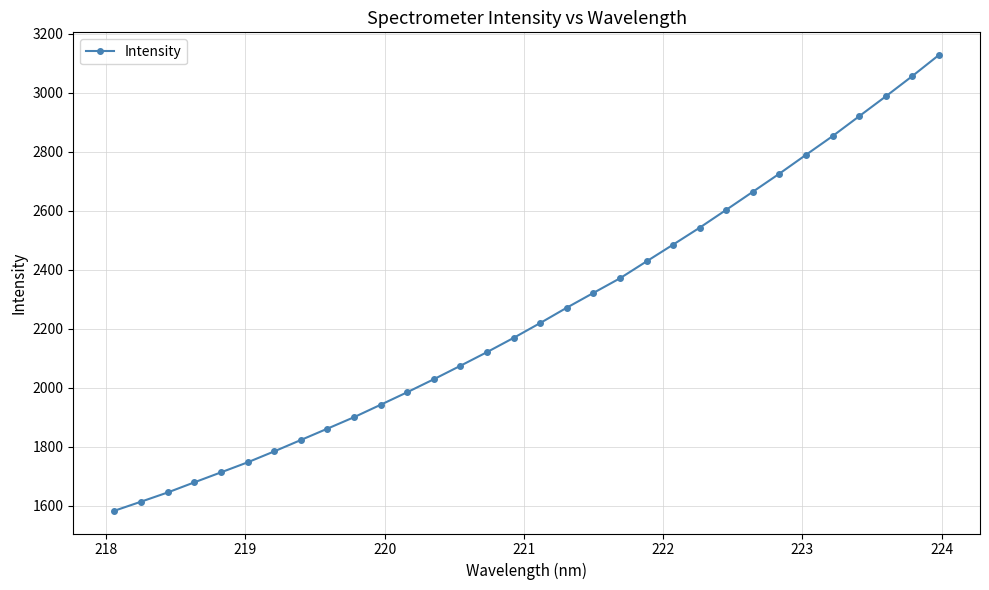

Does the chart have visible grid lines?

Yes